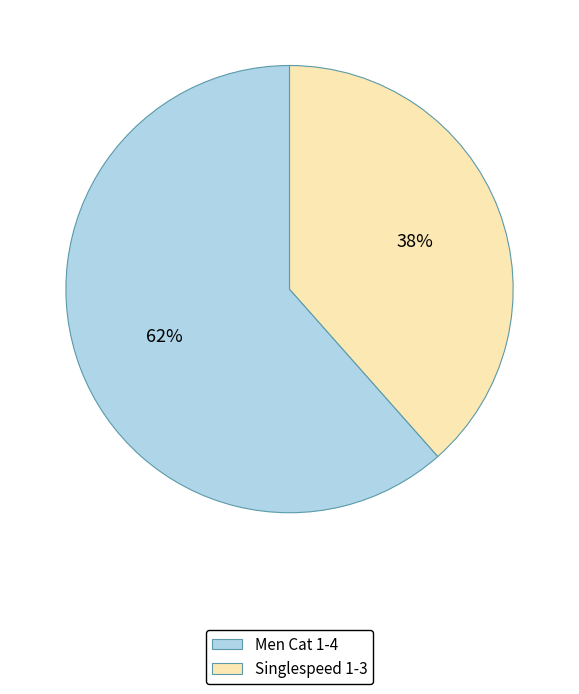

True or false: Singlespeed 1-3 accounts for 38% of the total.

True